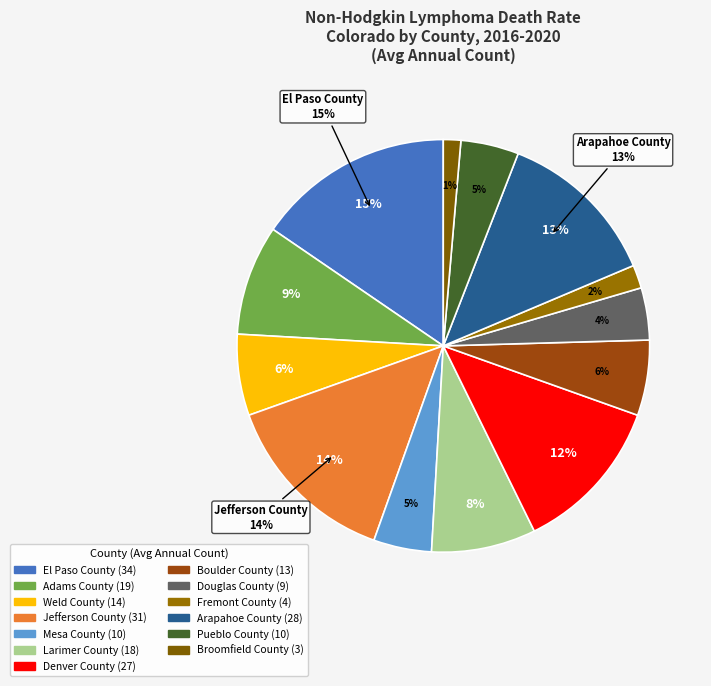

What percentage is the Douglas County slice, to the nearest percent?

4%